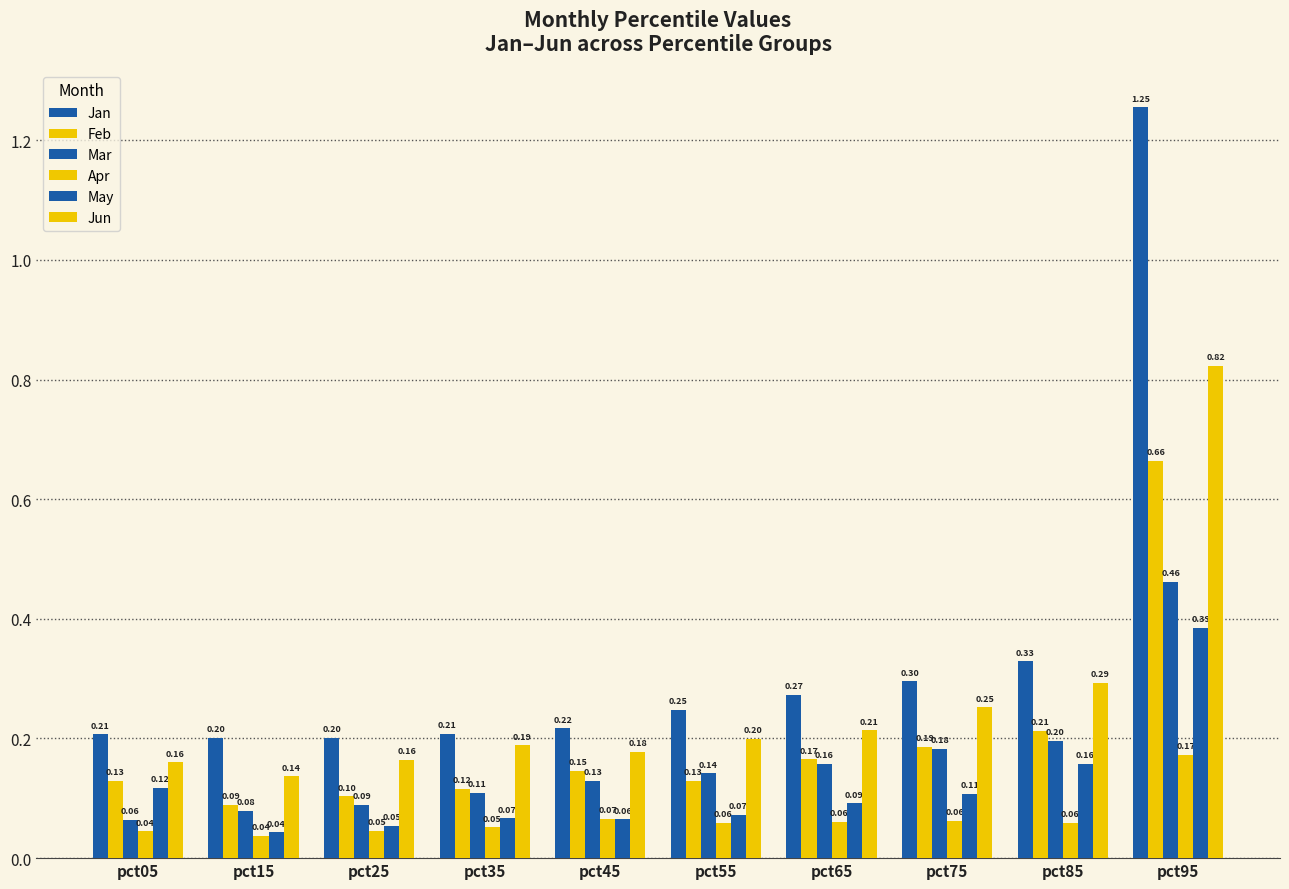

Reading right to left, list all the values displayed in this chart.

Jan: pct95=1.3	pct85=0.3	pct75=0.3	pct65=0.3	pct55=0.2	pct45=0.2	pct35=0.2	pct25=0.2	pct15=0.2	pct05=0.2
Feb: pct95=0.7	pct85=0.2	pct75=0.2	pct65=0.2	pct55=0.1	pct45=0.1	pct35=0.1	pct25=0.1	pct15=0.1	pct05=0.1
Mar: pct95=0.5	pct85=0.2	pct75=0.2	pct65=0.2	pct55=0.1	pct45=0.1	pct35=0.1	pct25=0.1	pct15=0.1	pct05=0.1
Apr: pct95=0.2	pct85=0.1	pct75=0.1	pct65=0.1	pct55=0.1	pct45=0.1	pct35=0.1	pct25=0.0	pct15=0.0	pct05=0.0
May: pct95=0.4	pct85=0.2	pct75=0.1	pct65=0.1	pct55=0.1	pct45=0.1	pct35=0.1	pct25=0.1	pct15=0.0	pct05=0.1
Jun: pct95=0.8	pct85=0.3	pct75=0.3	pct65=0.2	pct55=0.2	pct45=0.2	pct35=0.2	pct25=0.2	pct15=0.1	pct05=0.2